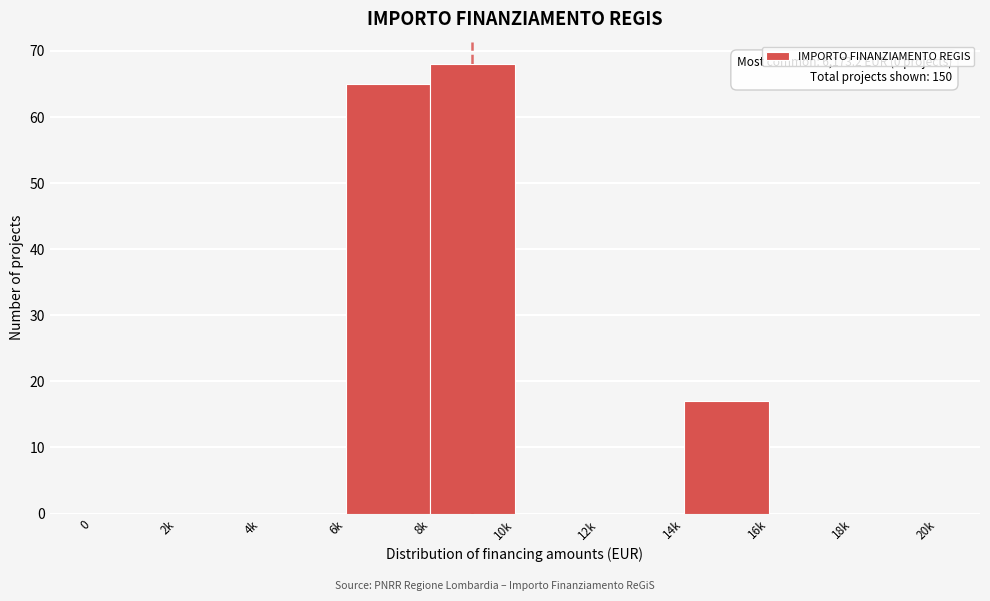

Reading left to right, extract all data points from this chart.

0=0	2k=0	4k=0	6k=65	8k=68	10k=0	12k=0	14k=17	16k=0	18k=0